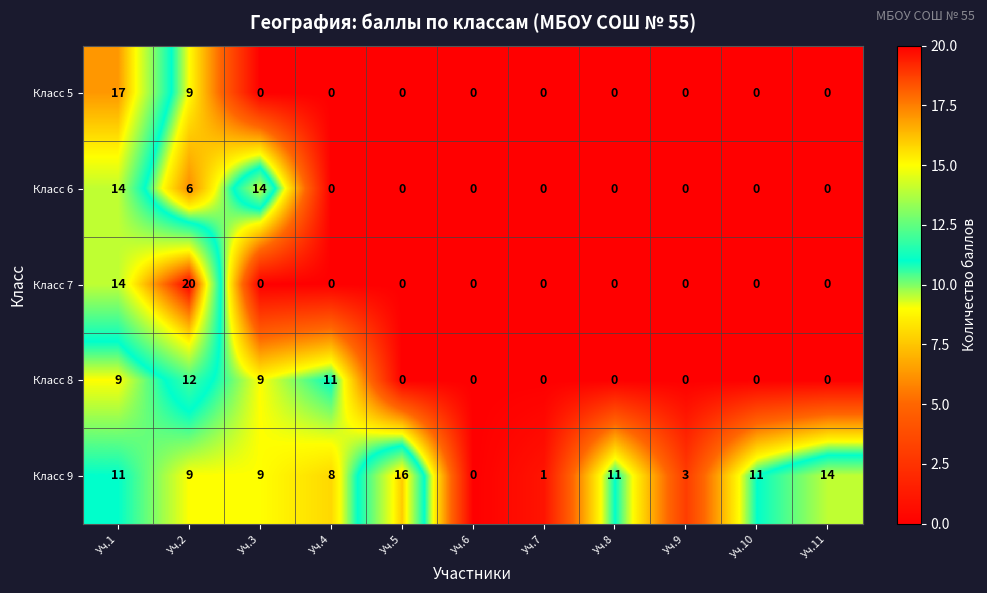

The value of Класс 6 at Уч.2 is 6. True or false?

True